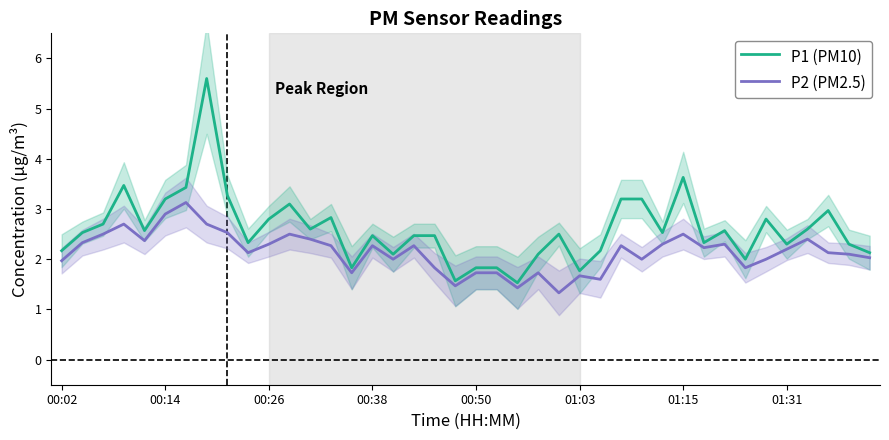

Rank the series at 28 from highest to lowest value.

P1 (PM10), P2 (PM2.5)